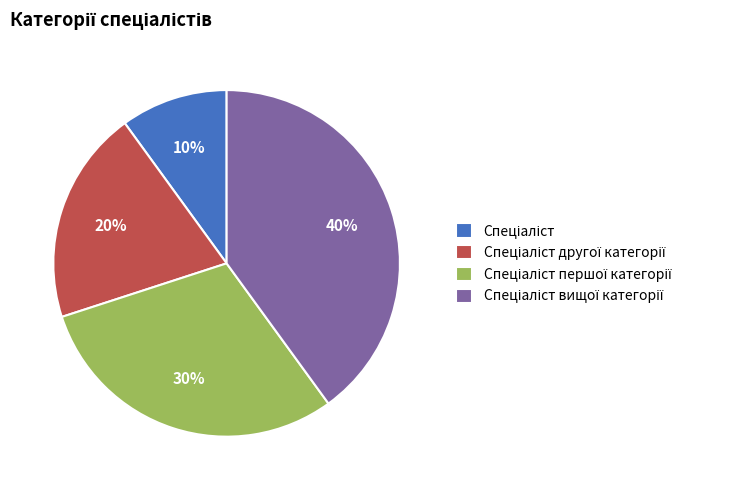

Does any single category account for the majority?

No